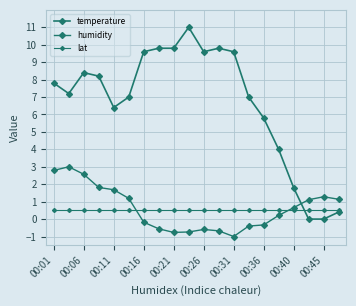

What is the sum of all lat values?

10.0